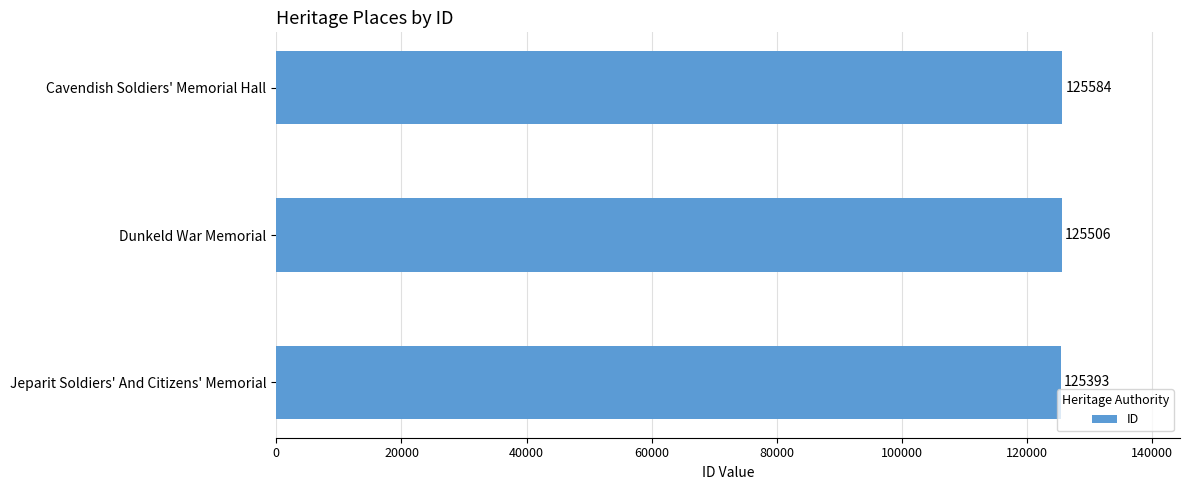

What is the maximum value shown in the chart?

125584